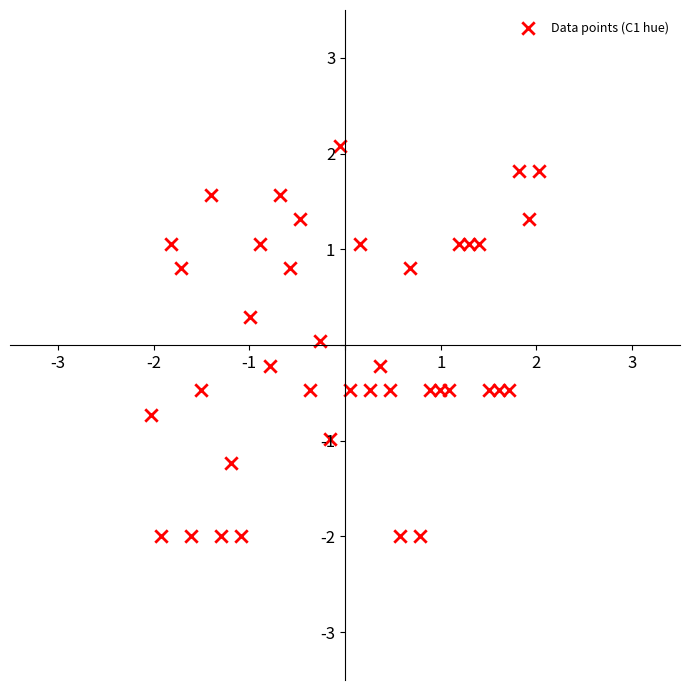

What is the range of X values (max minus min)?

4.1